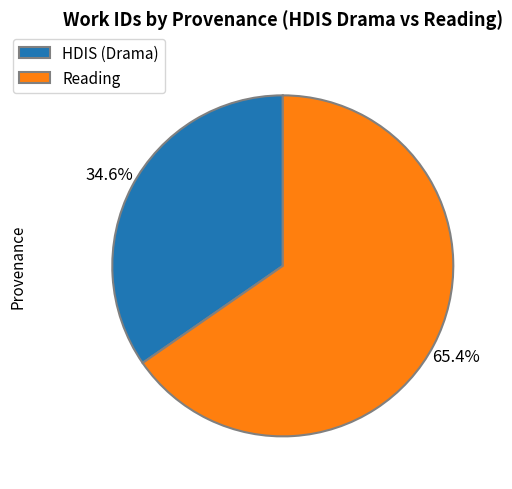

Which category has the biggest portion of the pie?

Reading